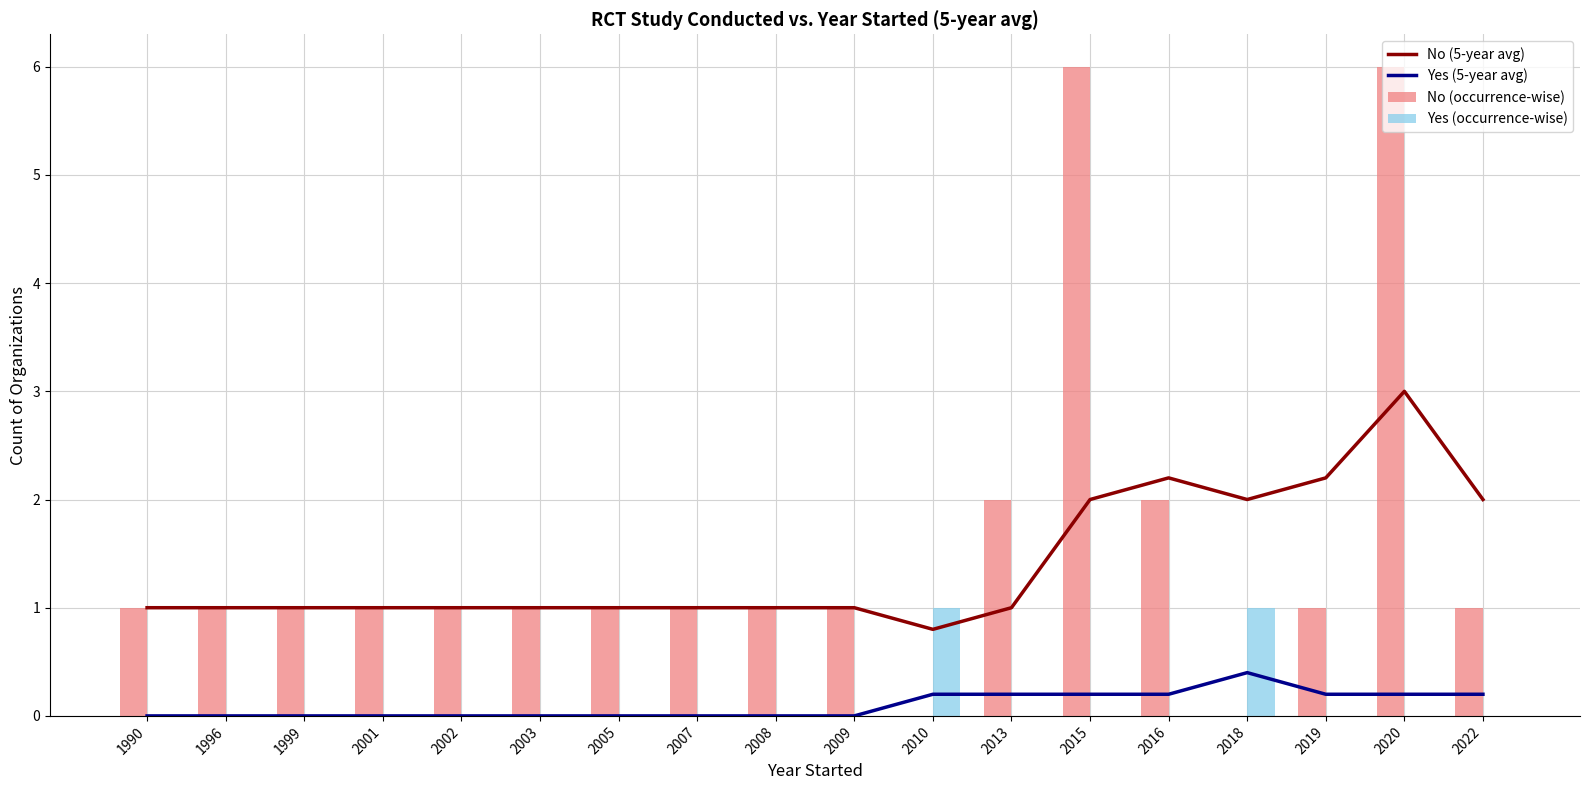

Count the Yes (occurrence-wise) values in the range 0 to 1.

18